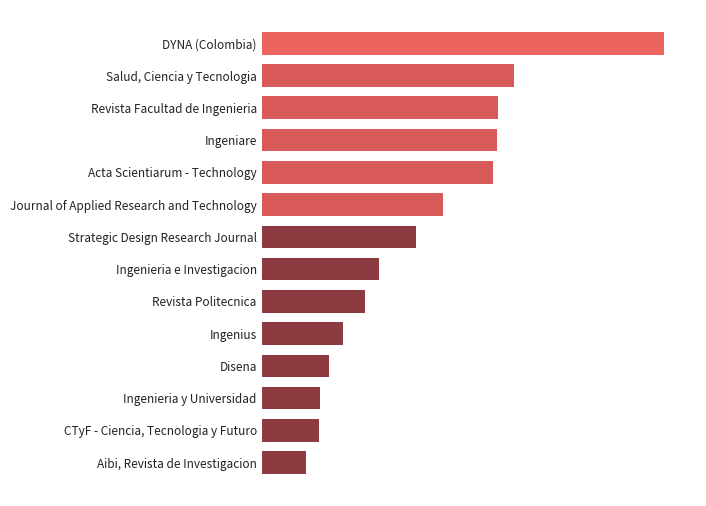

Rank the categories by value from highest to lowest.

DYNA (Colombia), Salud, Ciencia y Tecnologia, Revista Facultad de Ingenieria, Ingeniare, Acta Scientiarum - Technology, Journal of Applied Research and Technology, Strategic Design Research Journal, Ingenieria e Investigacion, Revista Politecnica, Ingenius, Disena, Ingenieria y Universidad, CTyF - Ciencia, Tecnologia y Futuro, Aibi, Revista de Investigacion